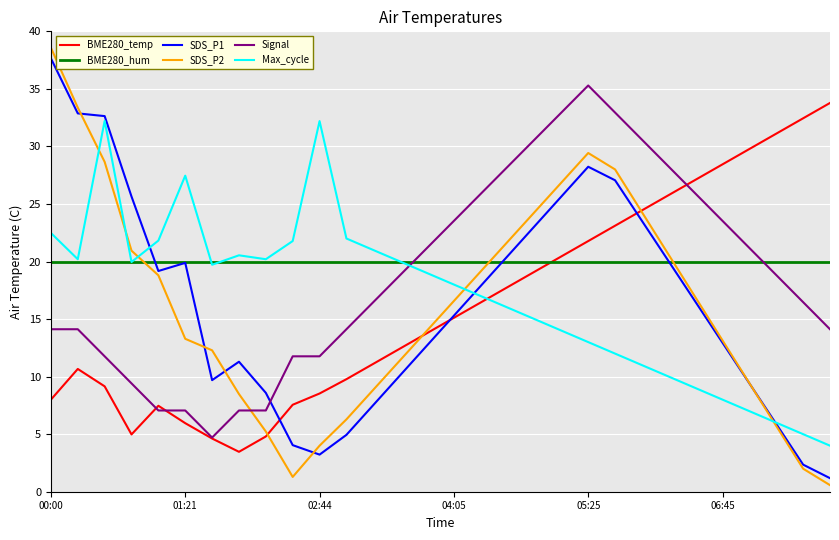

Which series has the widest spread of values?

SDS_P2